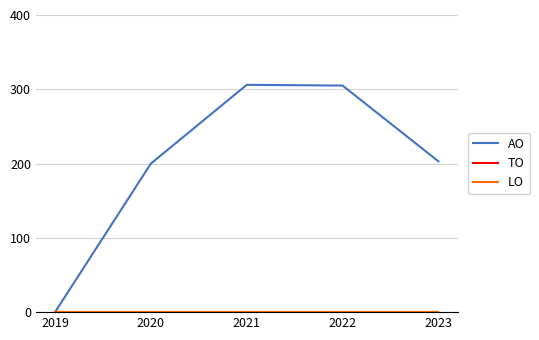

Rank the categories by TO value from lowest to highest.

2019, 2020, 2021, 2022, 2023